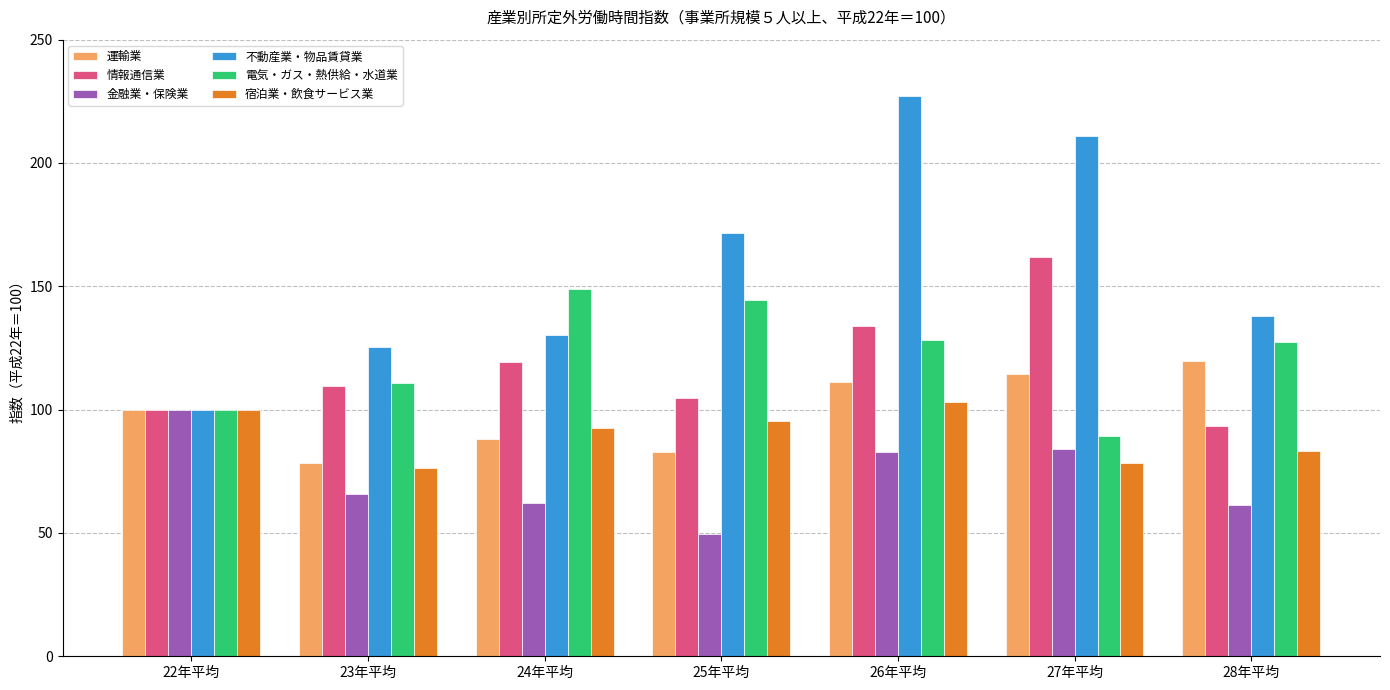

What is the greatest value displayed?

227.3